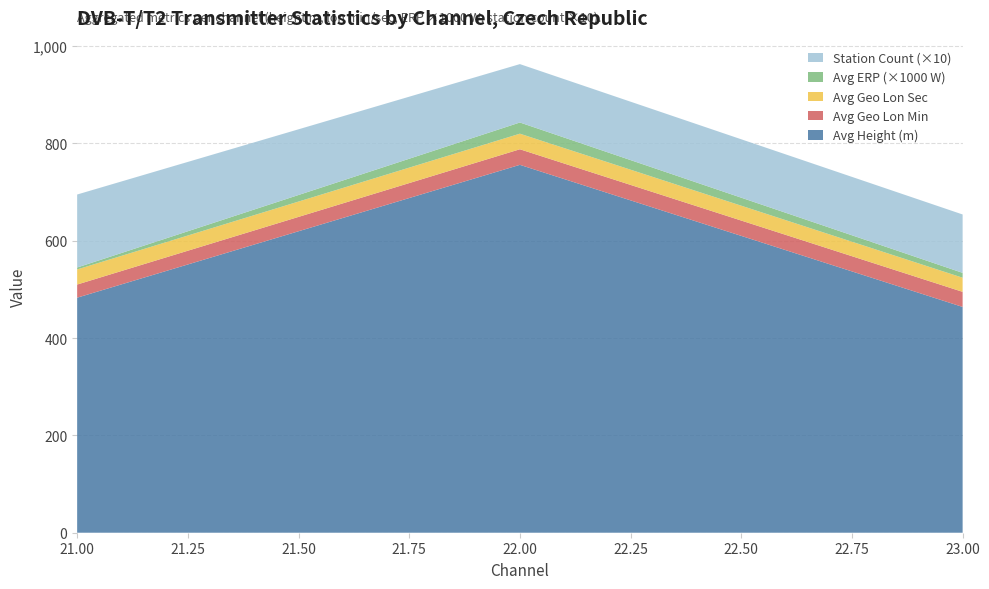

Is it true that Avg Height (m) equals 756 at 22.00?

True